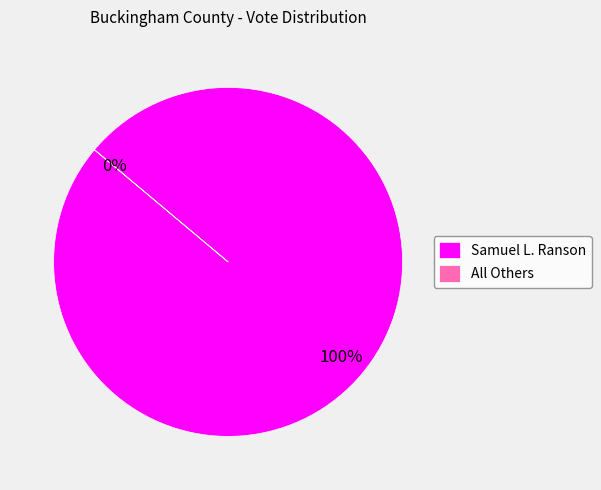

Which slice is the smallest?

All Others